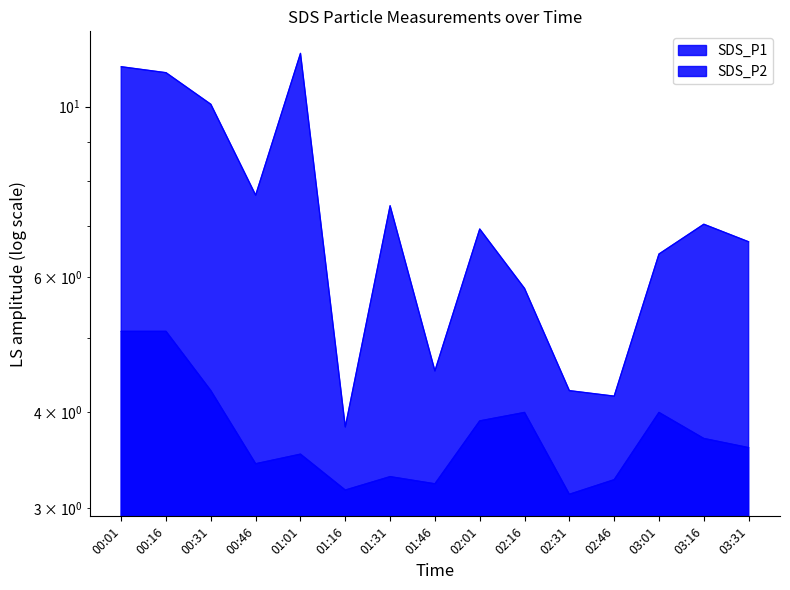

What position from the left is 01:01?

5